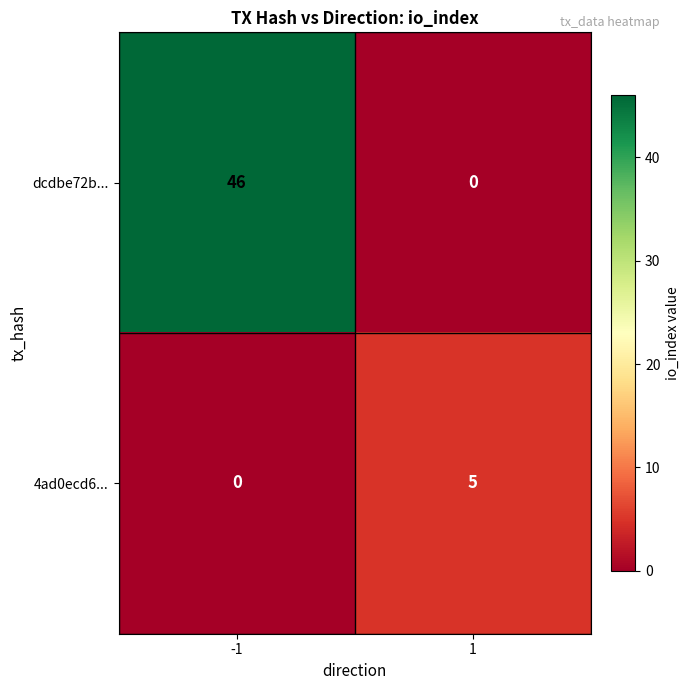

Rank the series by their maximum value, from lowest to highest.

4ad0ecd6..., dcdbe72b...